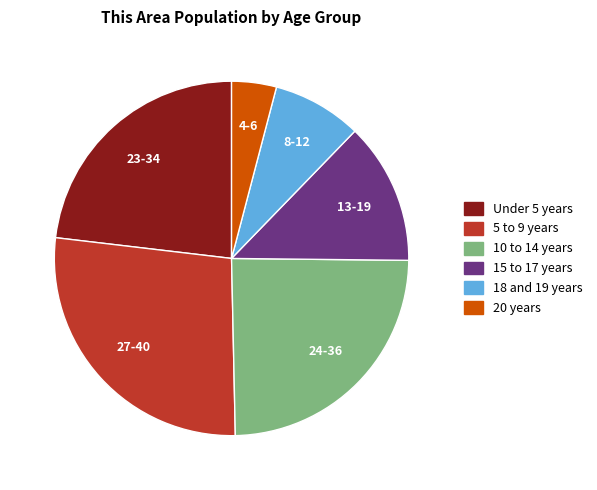

Does 20 years account for over 50% of the chart?

No